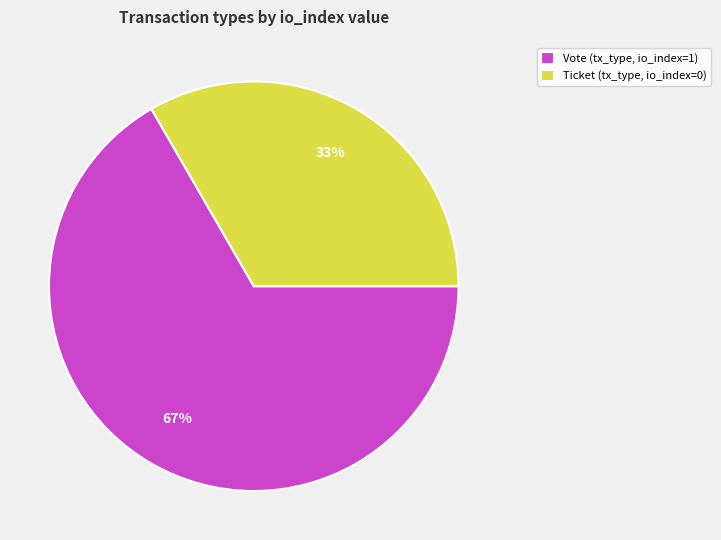

Is there a majority slice in this chart?

Yes